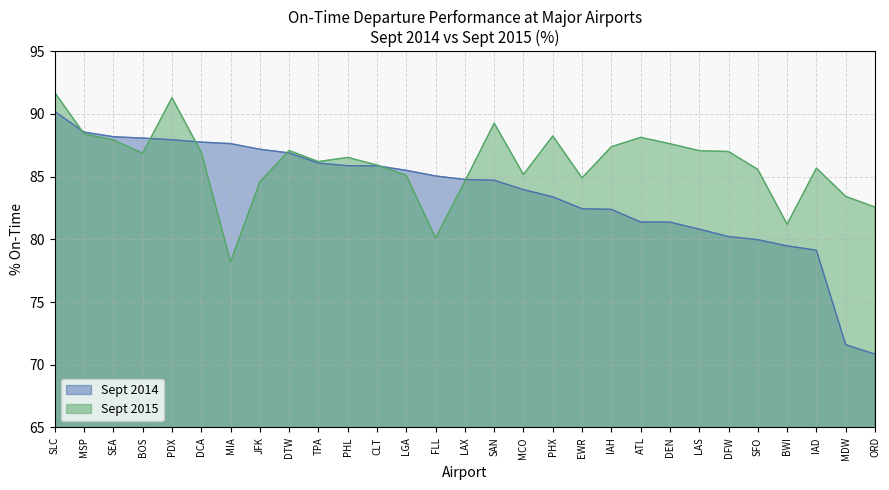

Reading right to left, extract all data points from this chart.

Sept 2014: ORD=70.8	MDW=71.6	IAD=79.1	BWI=79.5	SFO=80.0	DFW=80.2	LAS=80.8	DEN=81.4	ATL=81.4	IAH=82.4	EWR=82.4	PHX=83.4	MCO=84.0	SAN=84.7	LAX=84.8	FLL=85.0	LGA=85.5	CLT=85.9	PHL=85.9	TPA=86.1	DTW=86.9	JFK=87.2	MIA=87.6	DCA=87.8	PDX=87.9	BOS=88.1	SEA=88.2	MSP=88.5	SLC=90.2
Sept 2015: ORD=82.6	MDW=83.4	IAD=85.7	BWI=81.2	SFO=85.6	DFW=87.0	LAS=87.1	DEN=87.6	ATL=88.1	IAH=87.4	EWR=84.9	PHX=88.2	MCO=85.2	SAN=89.3	LAX=84.6	FLL=80.1	LGA=85.1	CLT=85.9	PHL=86.5	TPA=86.2	DTW=87.1	JFK=84.6	MIA=78.2	DCA=87.0	PDX=91.3	BOS=86.9	SEA=87.9	MSP=88.4	SLC=91.7